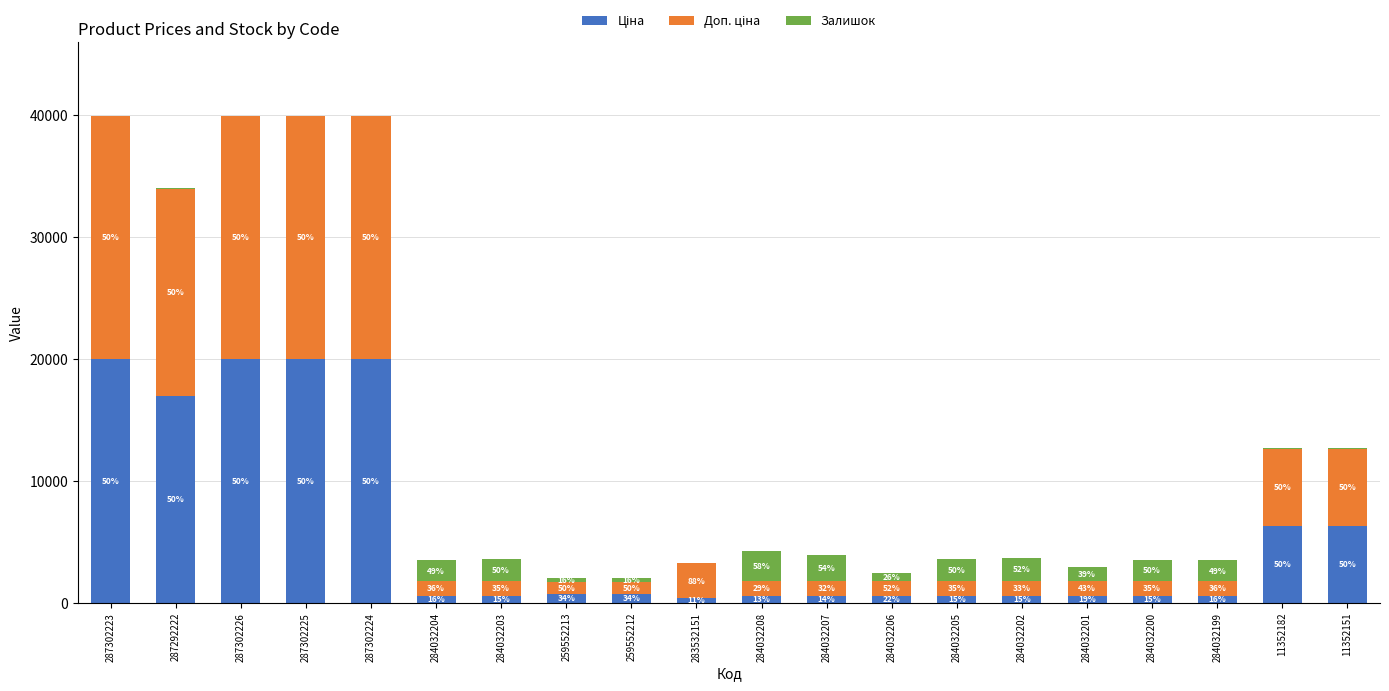

Are the bars grouped side by side (vs. stacked)?

No